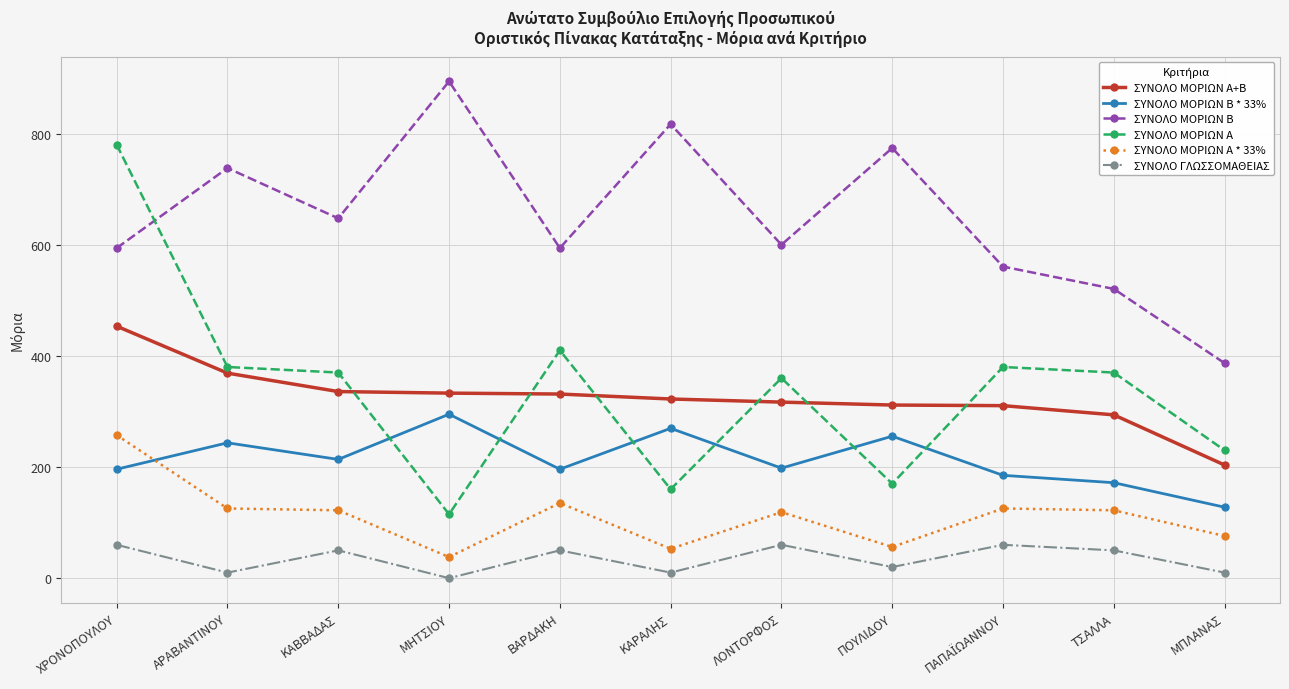

Which series has the largest range (max minus min)?

ΣΥΝΟΛΟ ΜΟΡΙΩΝ Α